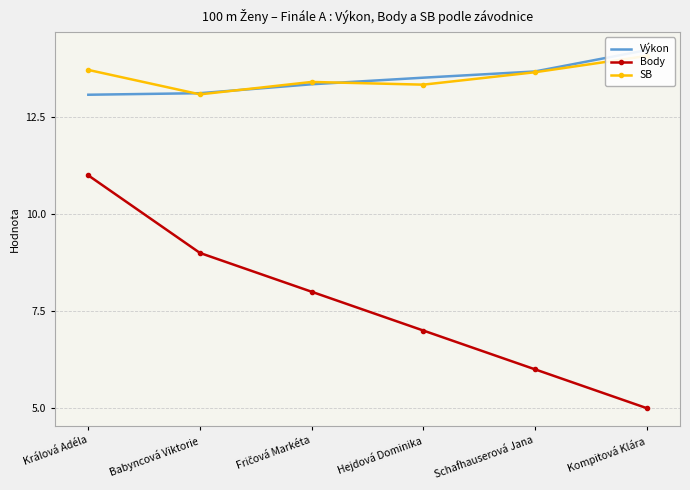

True or false: Body and SB cross at least once.

False